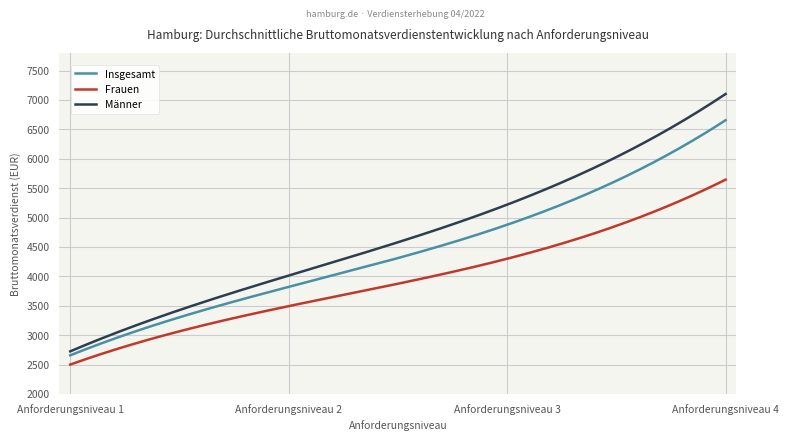

Which series has the largest total across all categories?

Männer